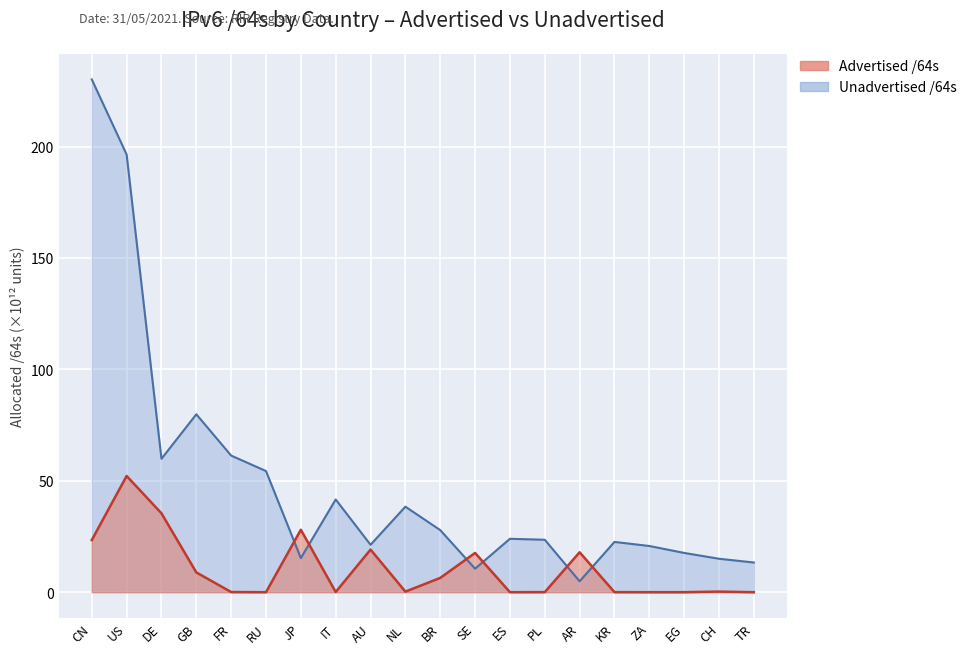

True or false: Unadvertised /64s has a value of 13.3 at TR.

True